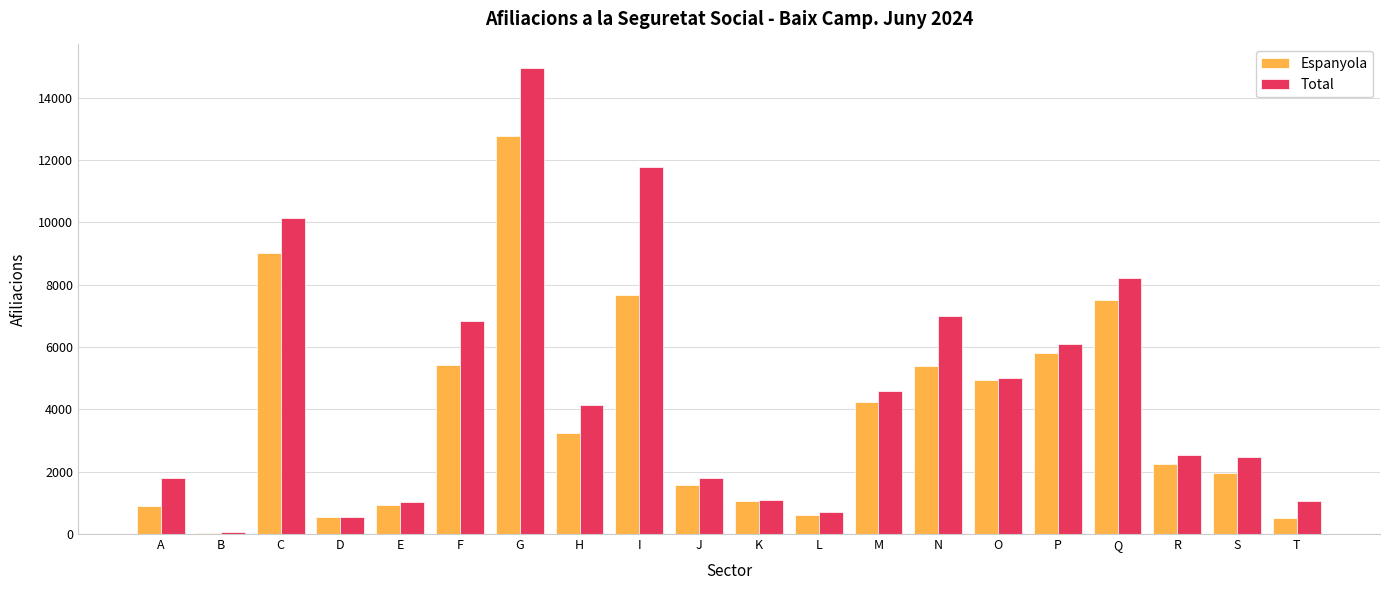

Which series has the widest spread of values?

Total